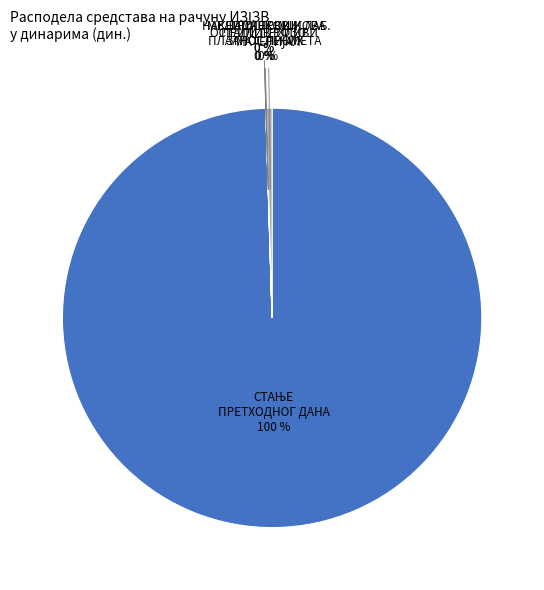

To the nearest percent, what is the average slice percentage?

17%